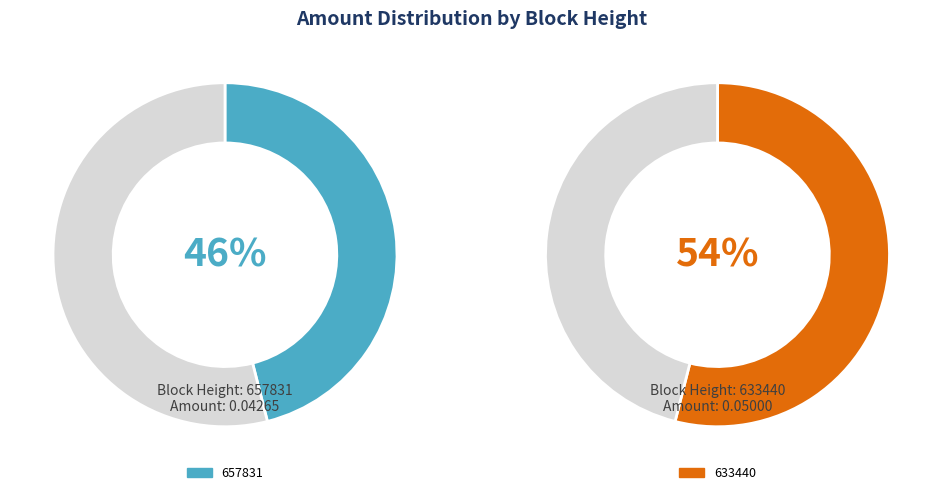

To the nearest percent, what is the average slice percentage?

50%